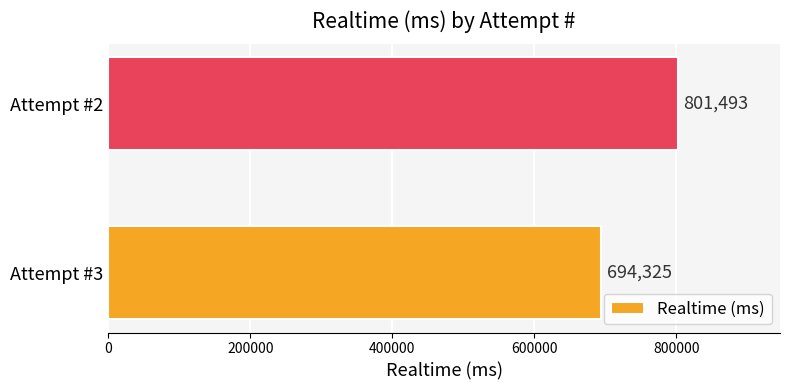

True or false: the data shows 694325 at Attempt #3.

True